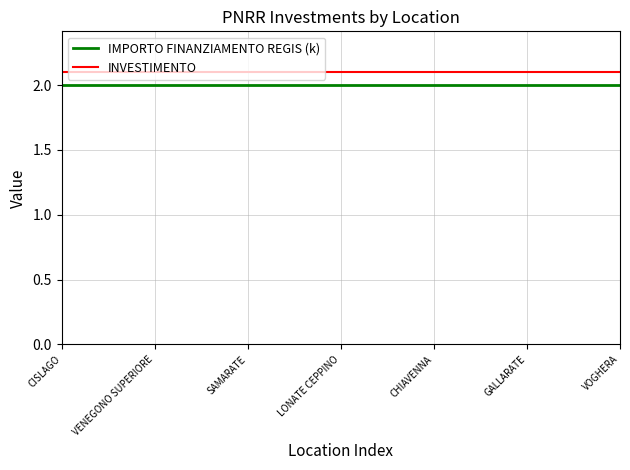

True or false: INVESTIMENTO and IMPORTO FINANZIAMENTO REGIS (k) intersect in this chart.

False